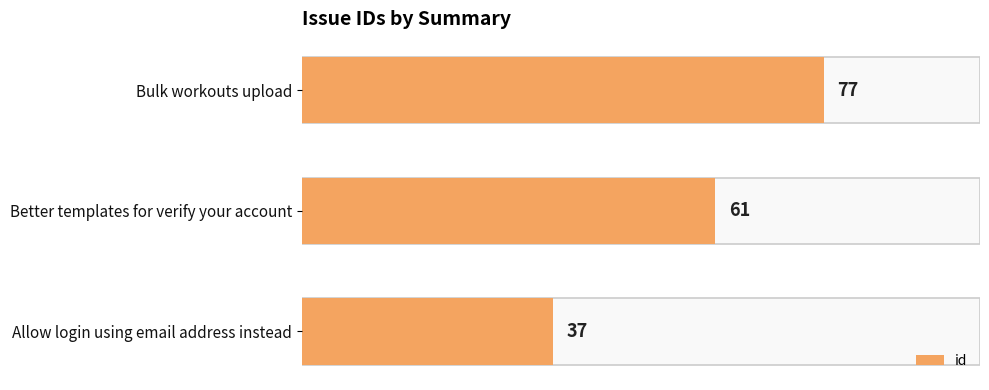

Are the bars horizontal?

Yes